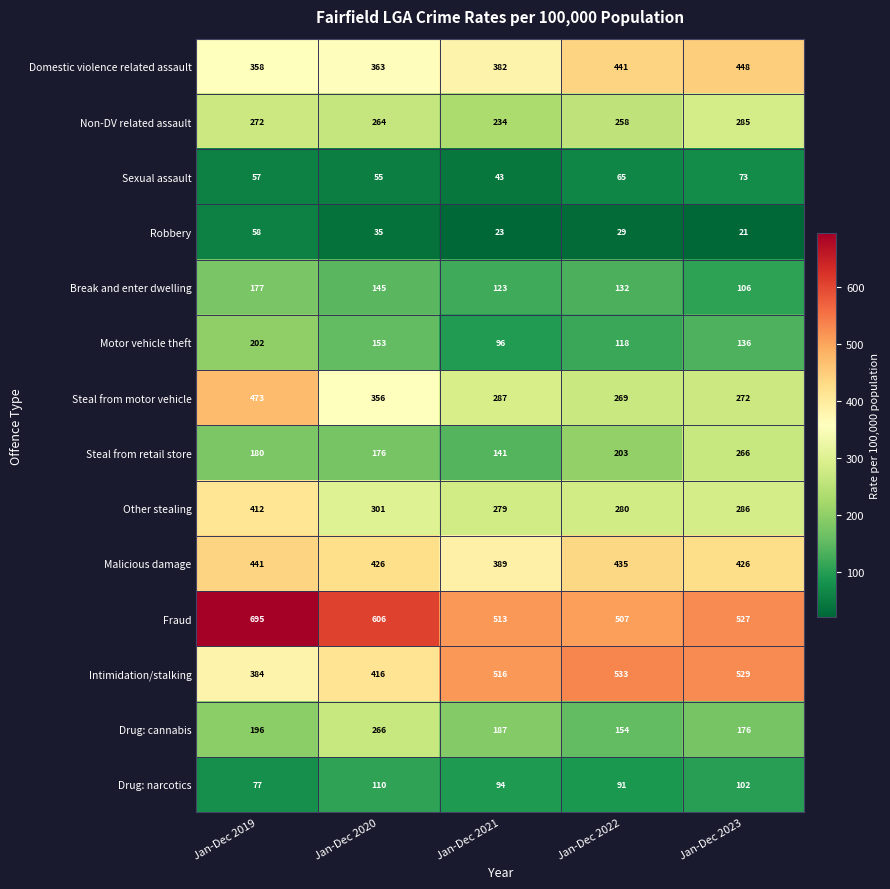

Which label corresponds to the largest value in the chart?

Jan-Dec 2019